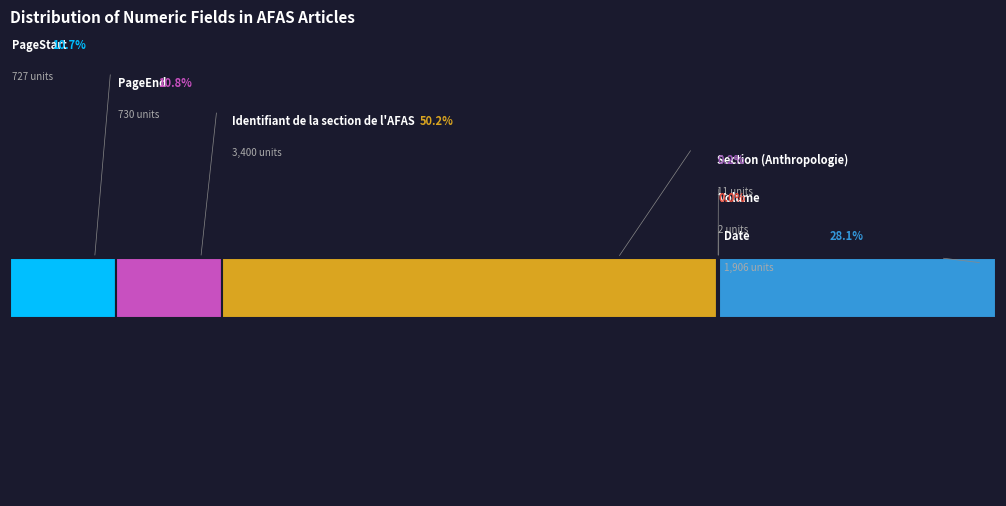

Is it true that PageEnd is 11% of the pie?

True